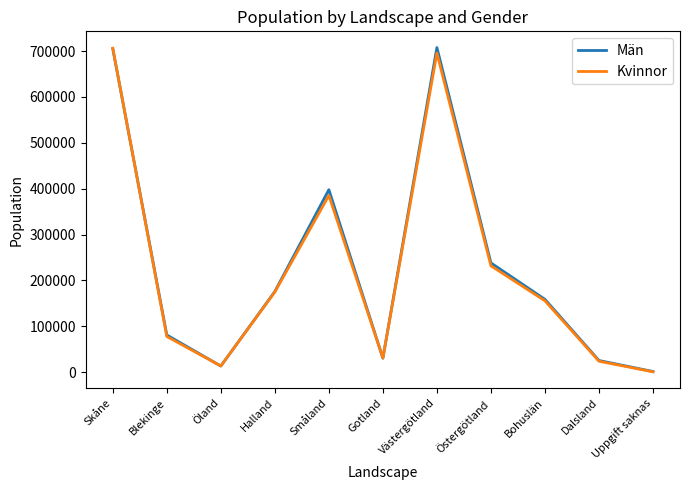

What is the total value across all series at Dalsland?

49260